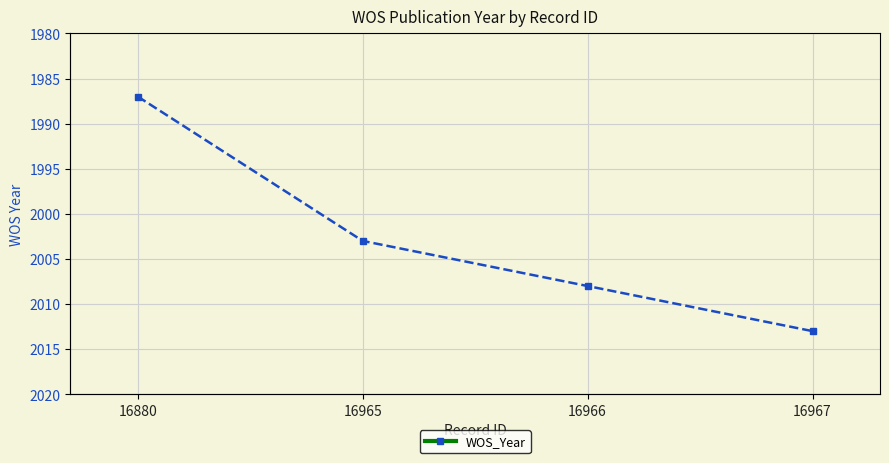

What is the sum of the values at 16880 and 16967?

4000